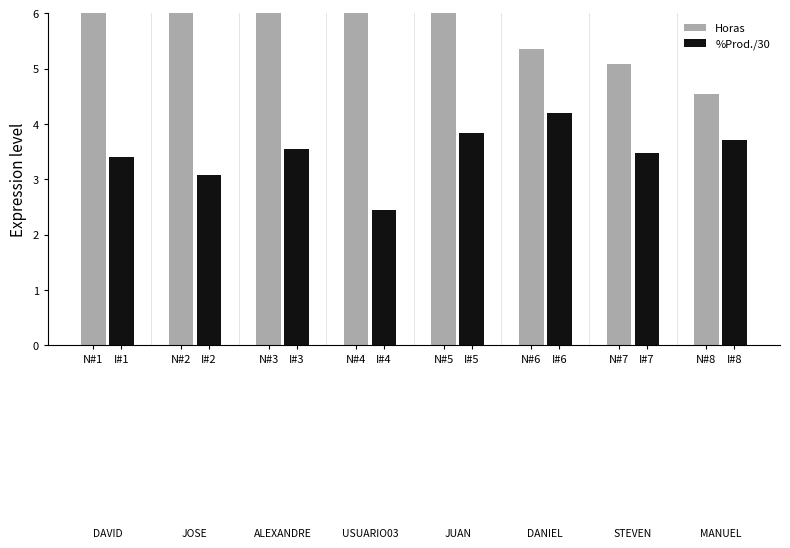

Between I#1 and N#3, which series saw the biggest shift?

%Prod./30